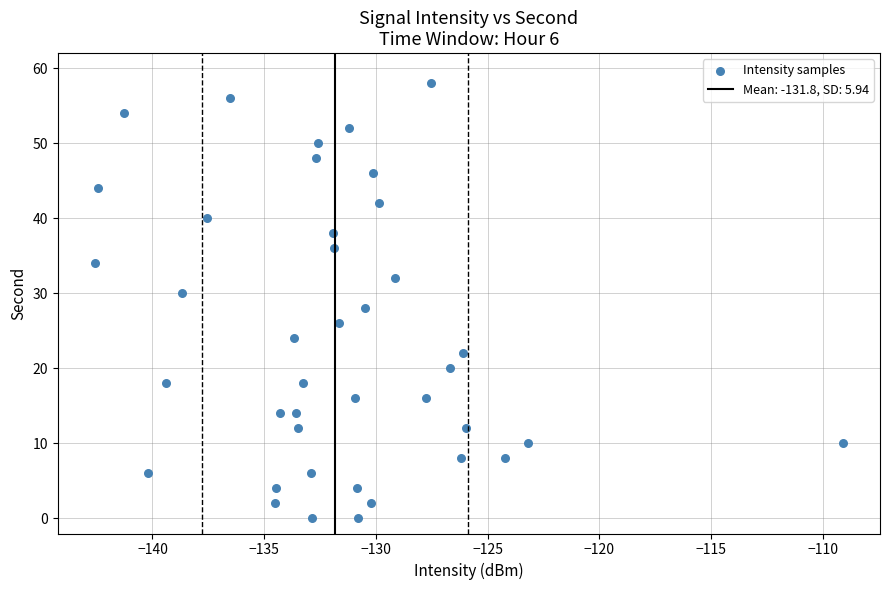

What is the range of Y values (max minus min)?

58